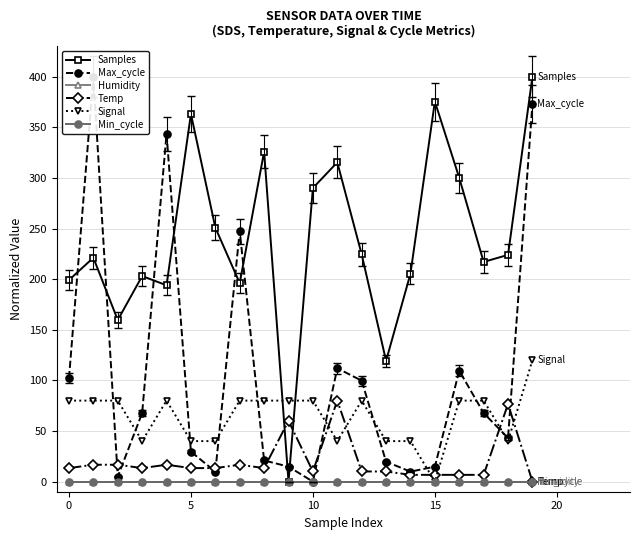

True or false: Samples has a value of 196.0 at 7.

True